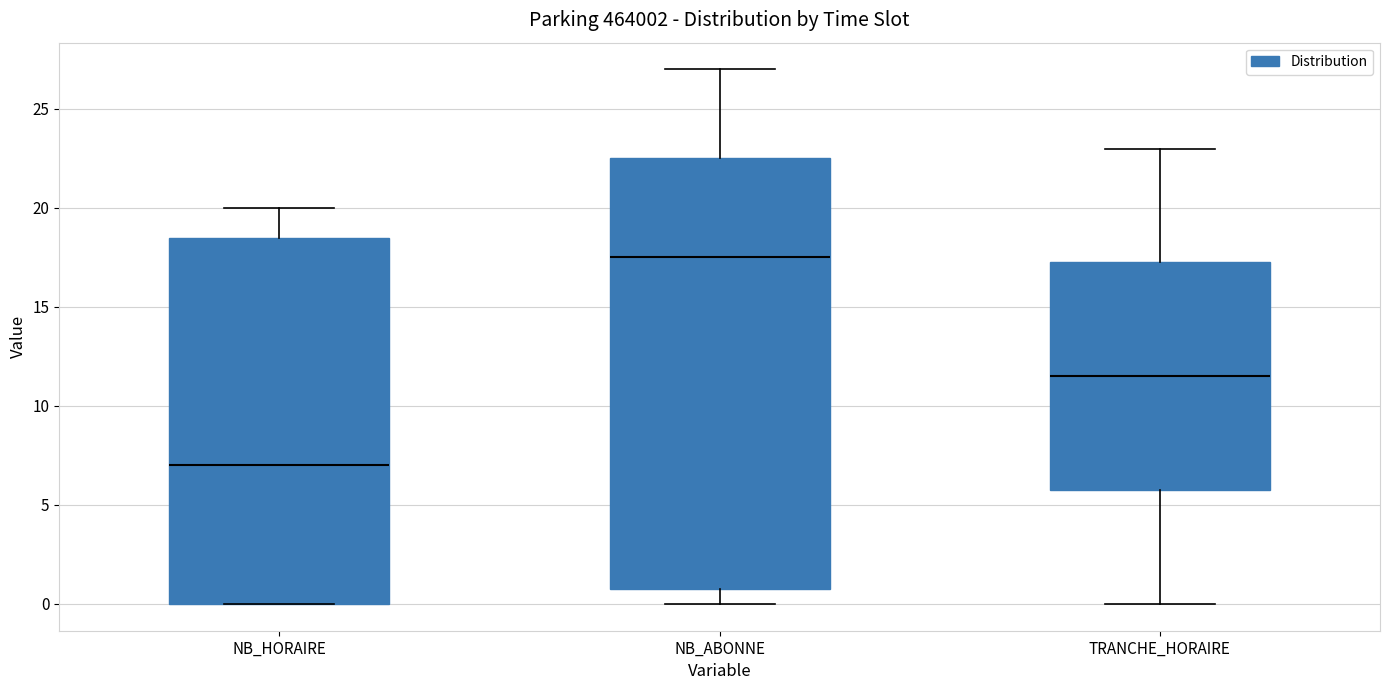

Reading left to right, read every box against the y-axis: the position of its median line, the range the box covers, and the ends of its whiskers. The values are not printed on the chart, so give them approximately, as read against the axis.

NB_HORAIRE: median 7.0, box 0.0 to 18.5, whiskers 0.0 to 20.0
NB_ABONNE: median 17.5, box 1.0 to 22.5, whiskers 0.0 to 27.0
TRANCHE_HORAIRE: median 11.5, box 6.0 to 17.5, whiskers 0.0 to 23.0